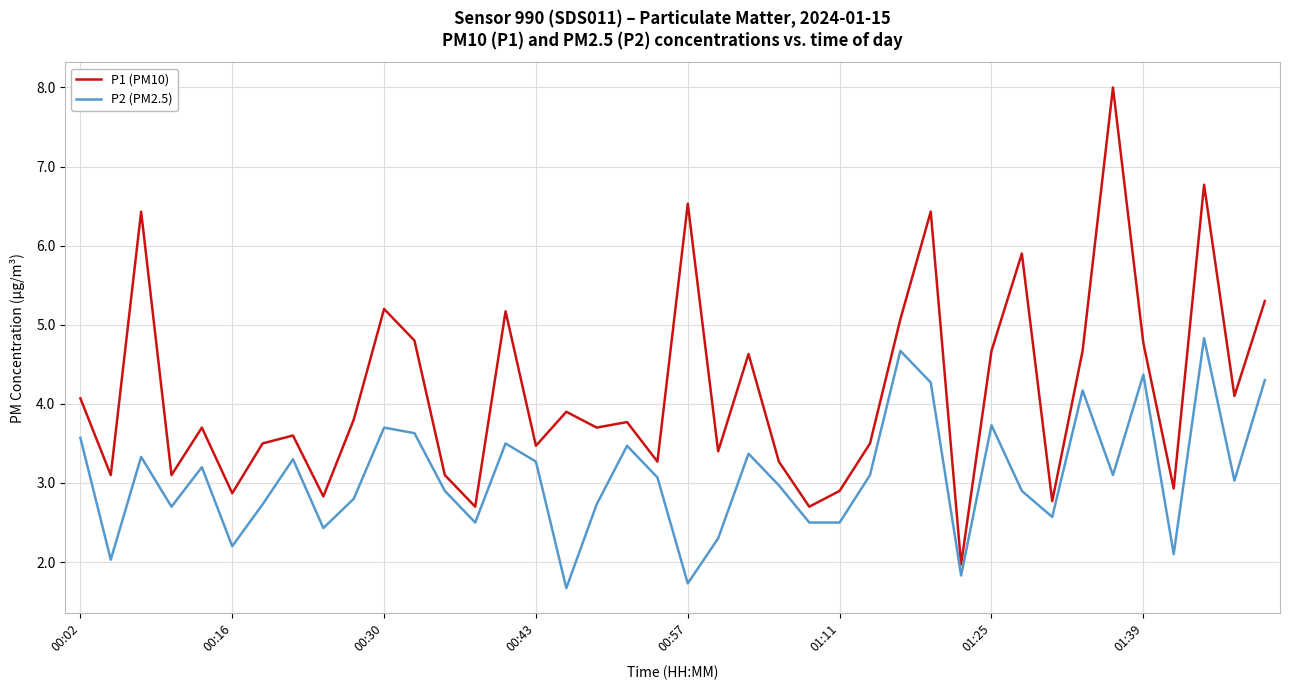

List the series in order of their peak value, highest first.

P1 (PM10), P2 (PM2.5)